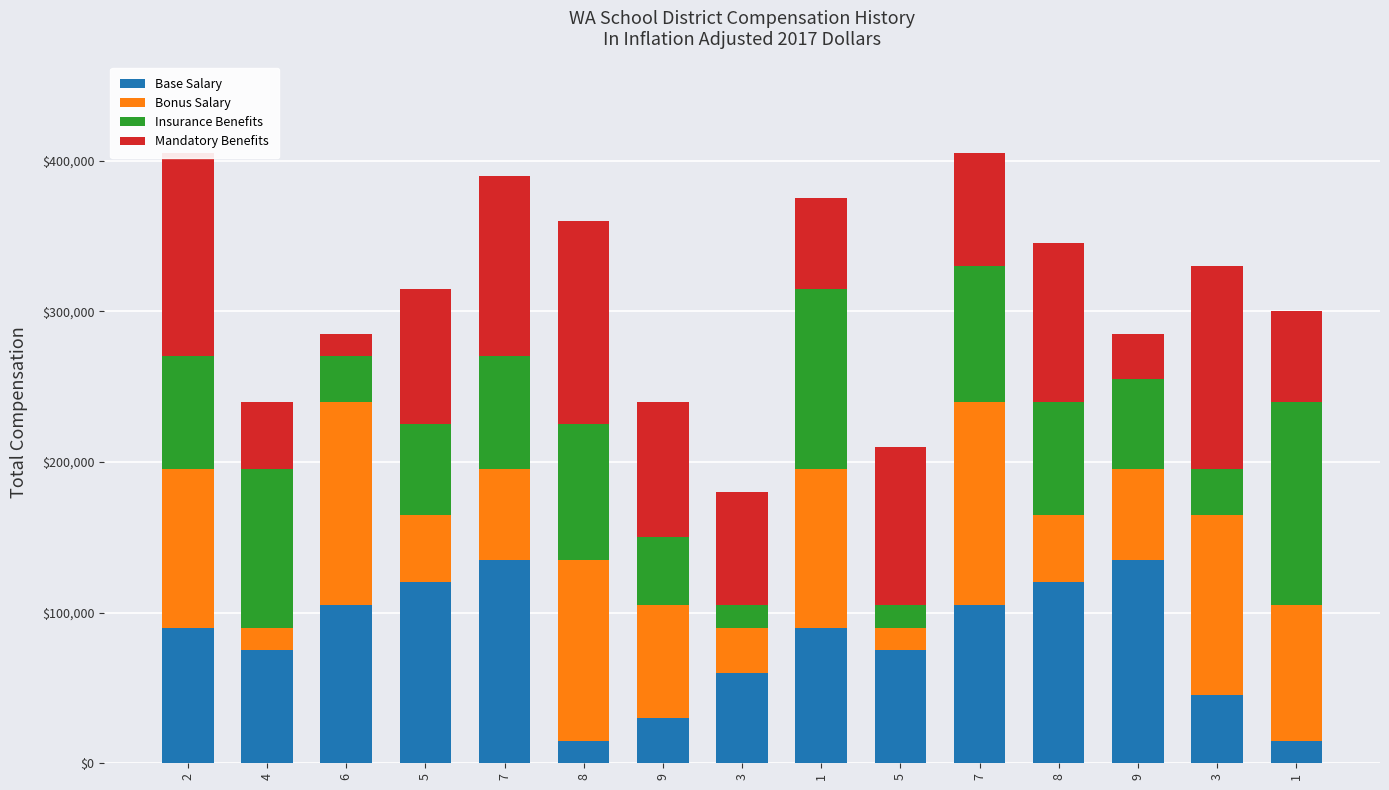

What is the sum of all Insurance Benefits values?

1020000